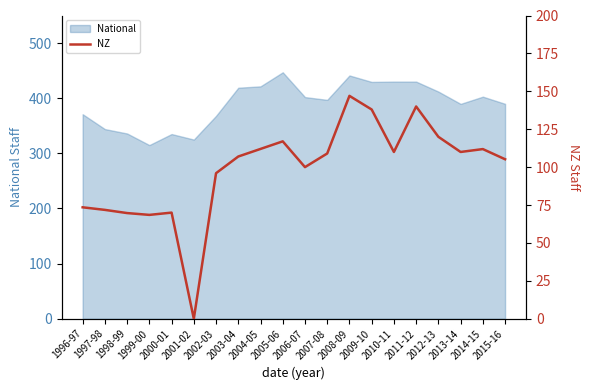

How many values are above zero?

19